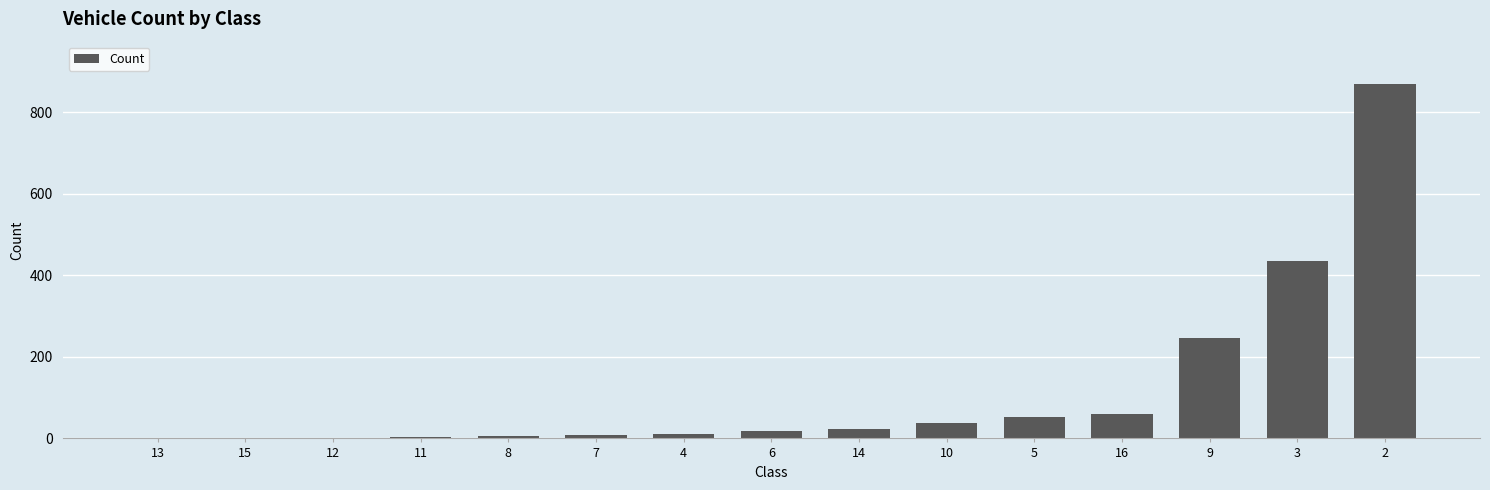

What is the change in value from 15 to 4?

+11